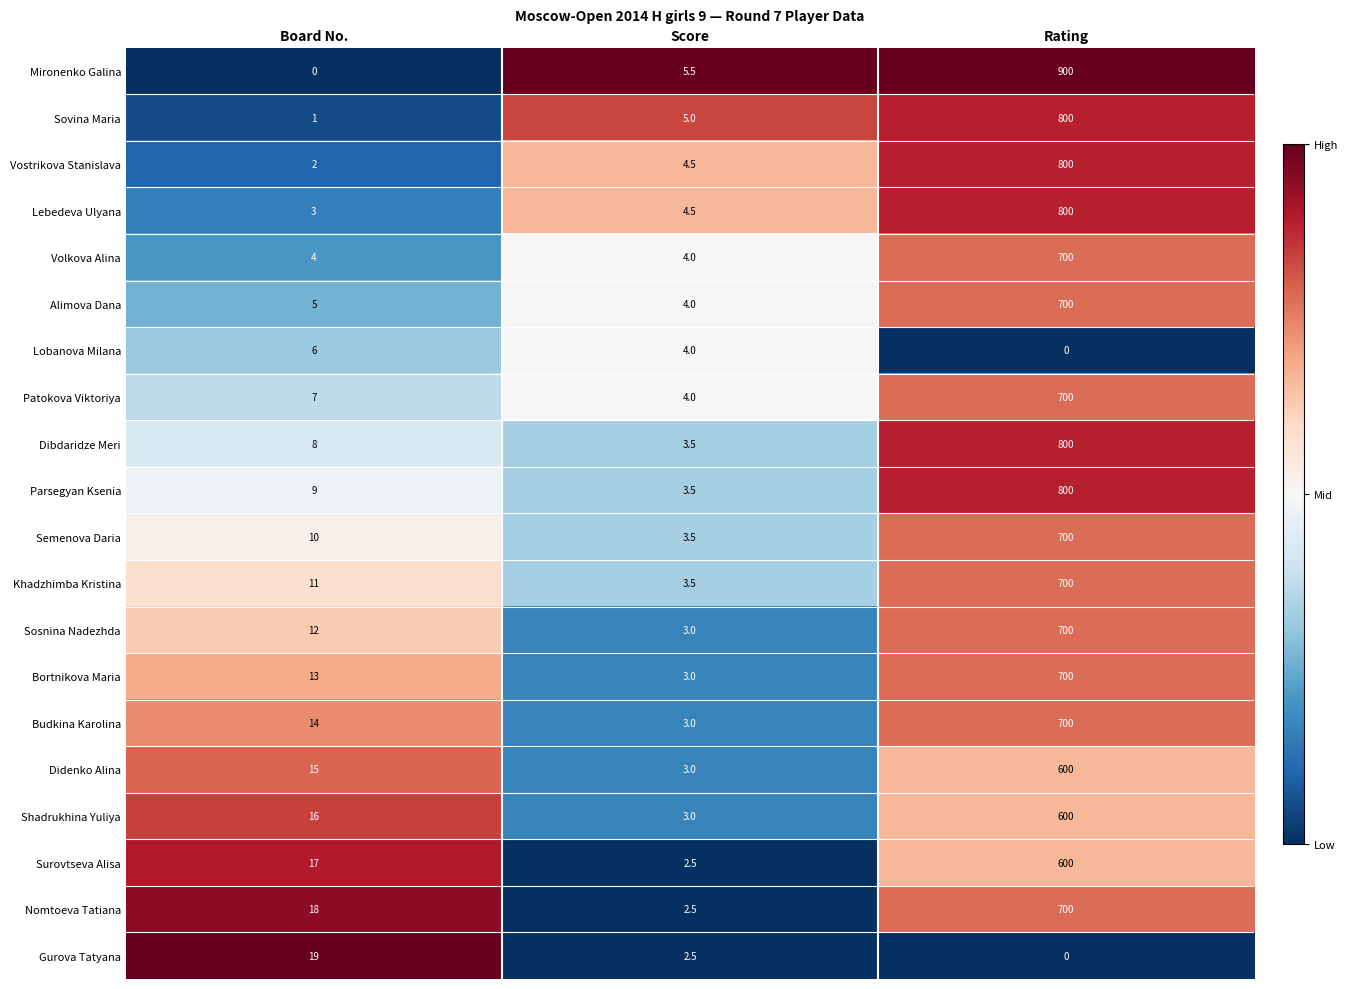

How many categories are shown in the chart?

3